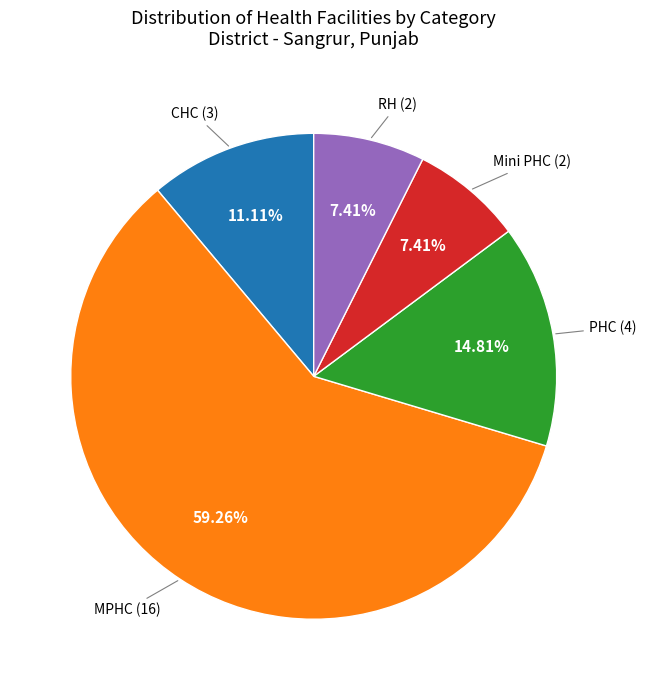

How many segments does this pie chart have?

5